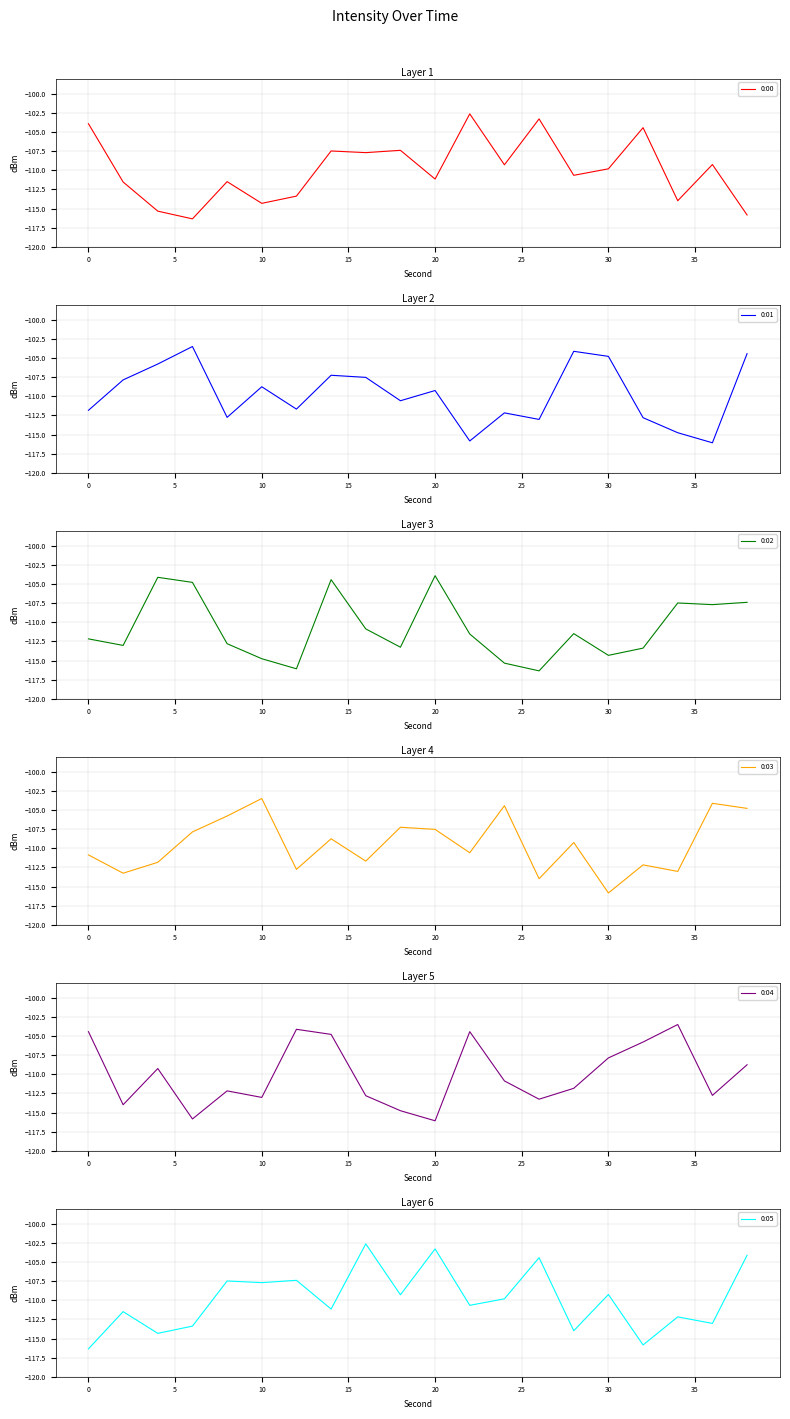

What is the maximum value for 0:00?

-102.6